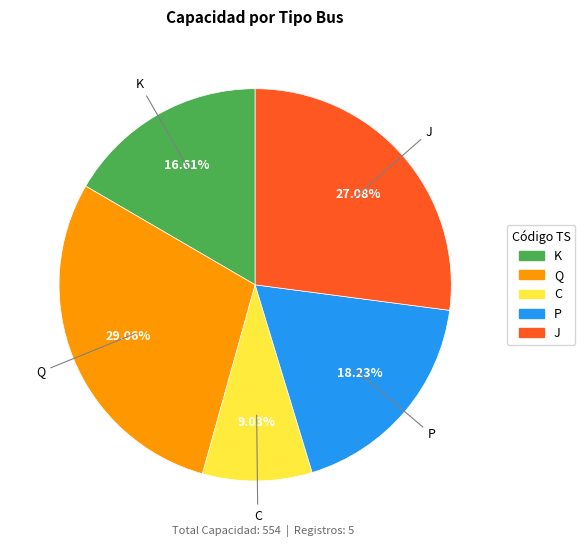

Is the sum of Q and P greater than half?

No